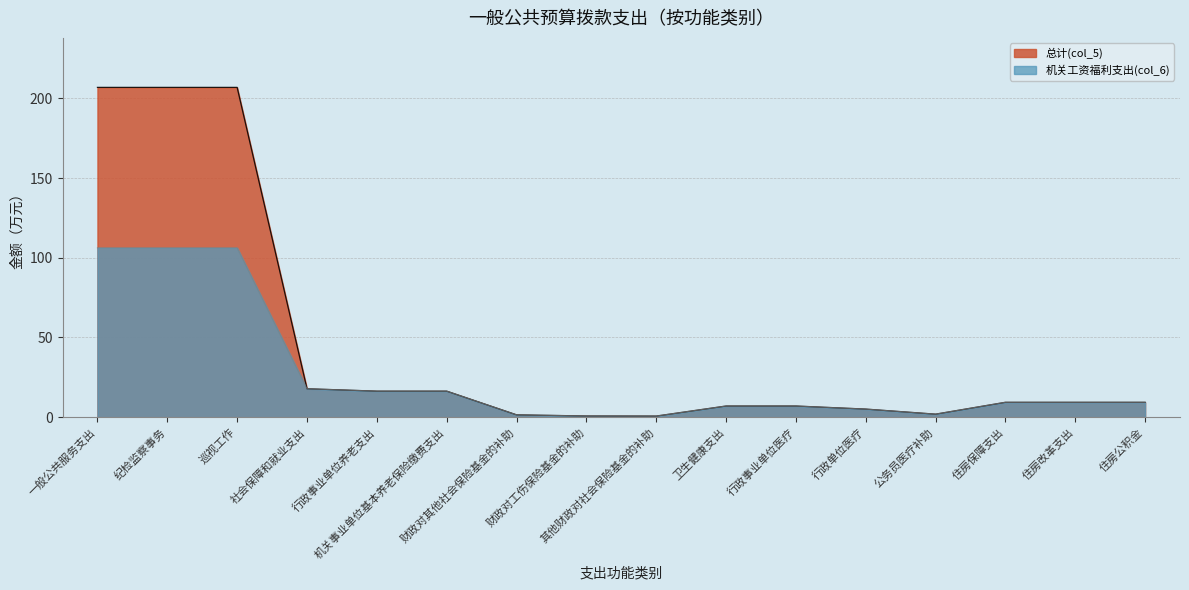

List the labels in order of 总计(col_5) value, largest first.

一般公共服务支出, 纪检监察事务, 巡视工作, 社会保障和就业支出, 行政事业单位养老支出, 机关事业单位基本养老保险缴费支出, 住房保障支出, 住房改革支出, 住房公积金, 卫生健康支出, 行政事业单位医疗, 行政单位医疗, 公务员医疗补助, 财政对其他社会保险基金的补助, 财政对工伤保险基金的补助, 其他财政对社会保险基金的补助